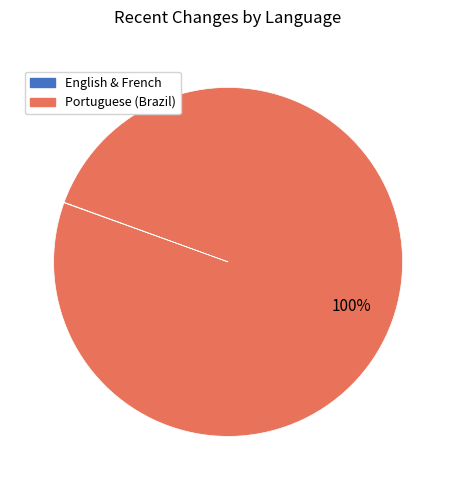

What is the majority slice?

Portuguese (Brazil)